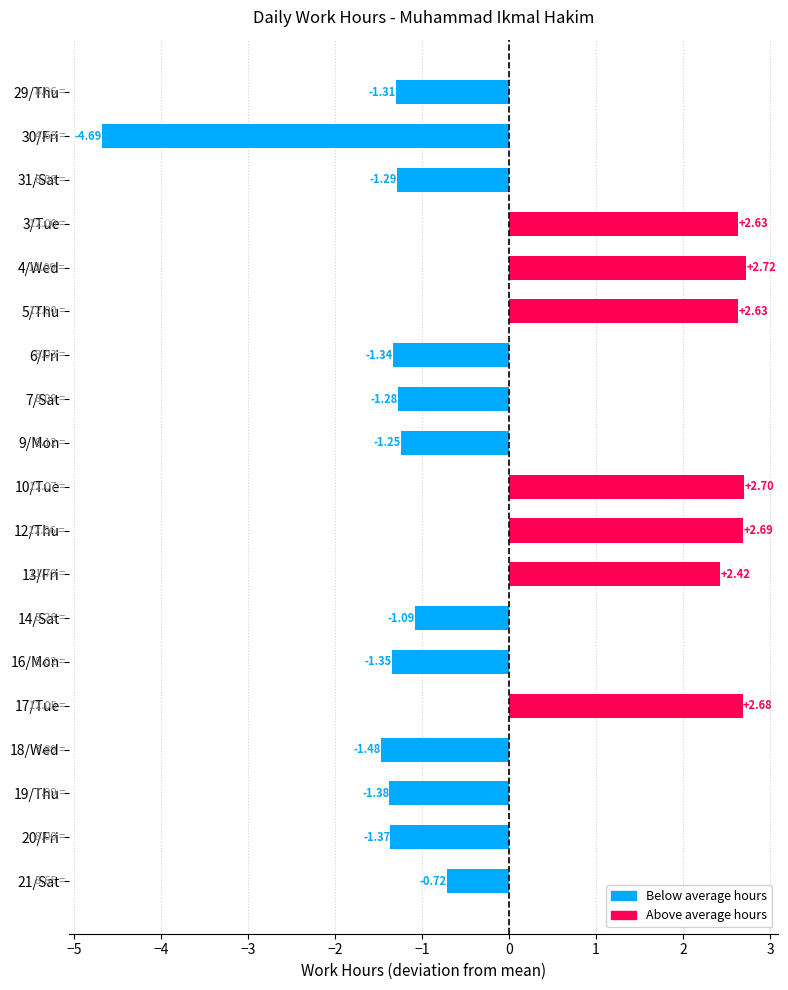

Between 5/Thu and 16/Mon, which is larger?

5/Thu